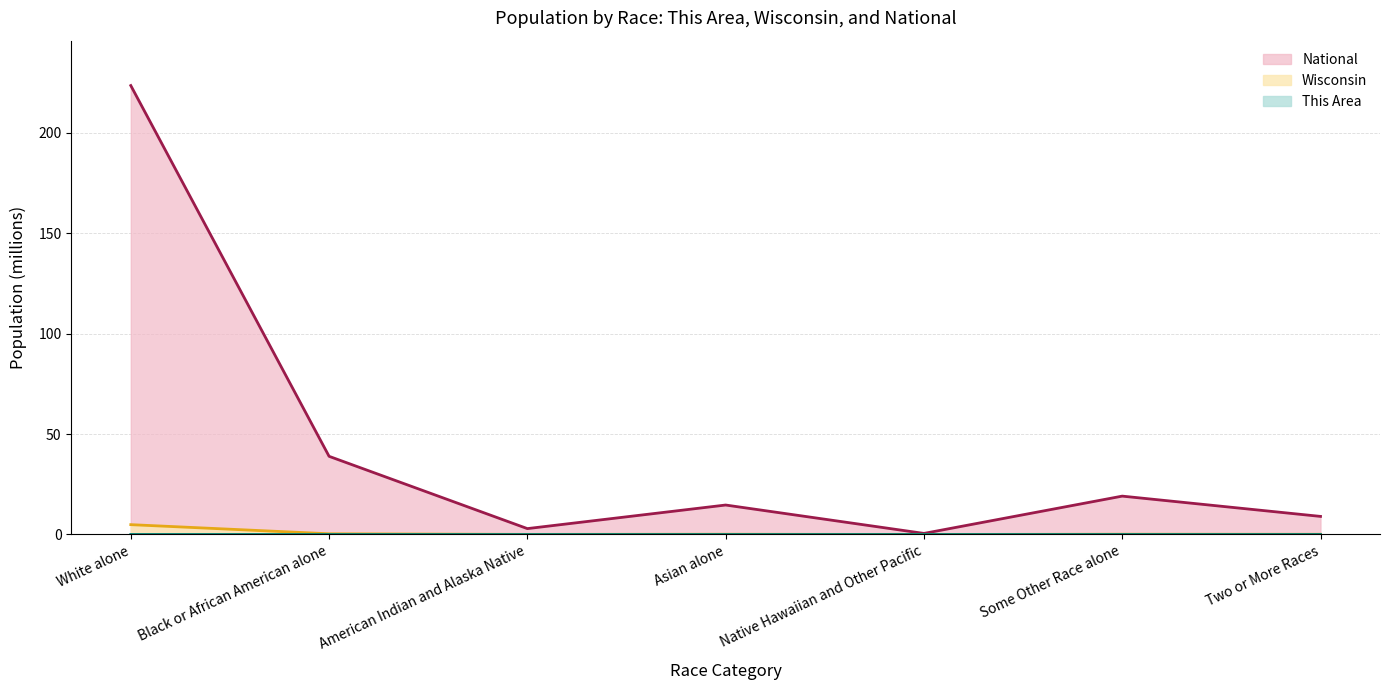

Which series has the largest total across all categories?

National